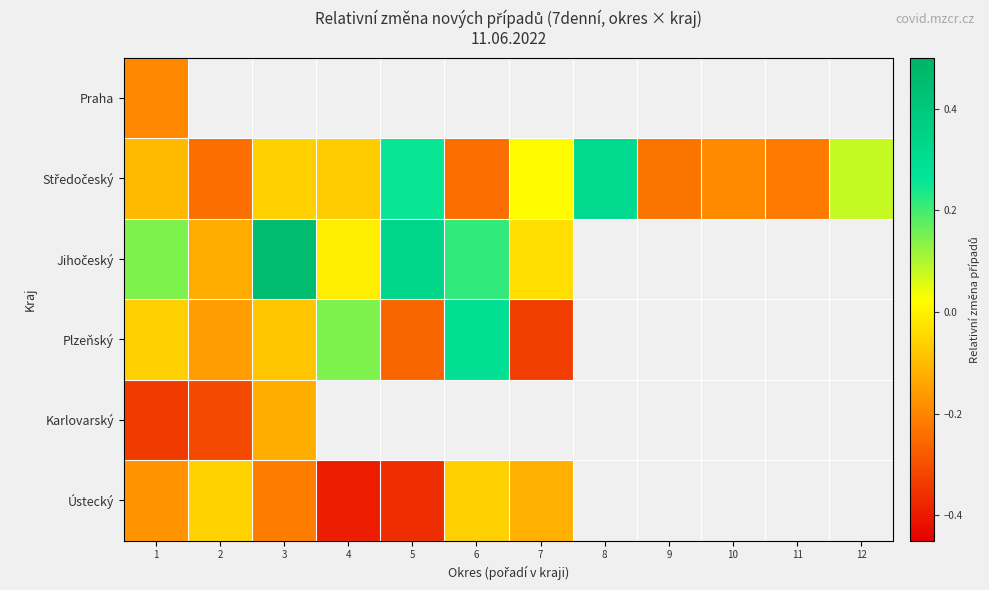

Which series changed the most between 7 and 10?

Středočeský